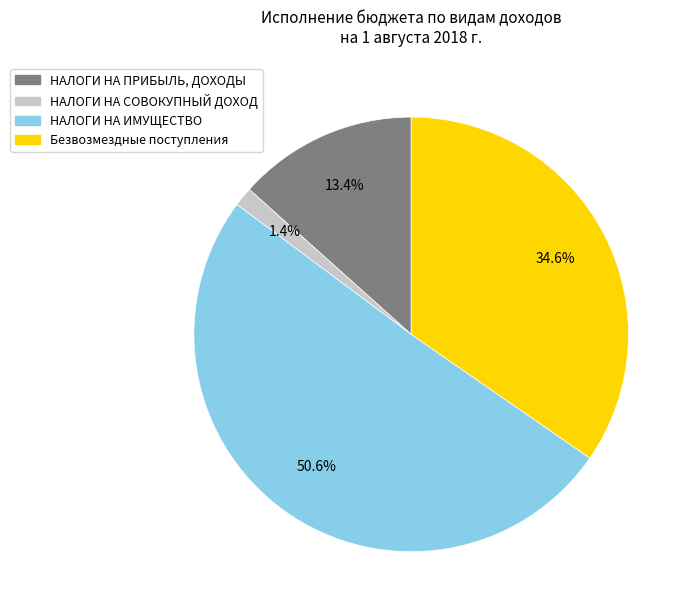

Does any single category account for the majority?

Yes